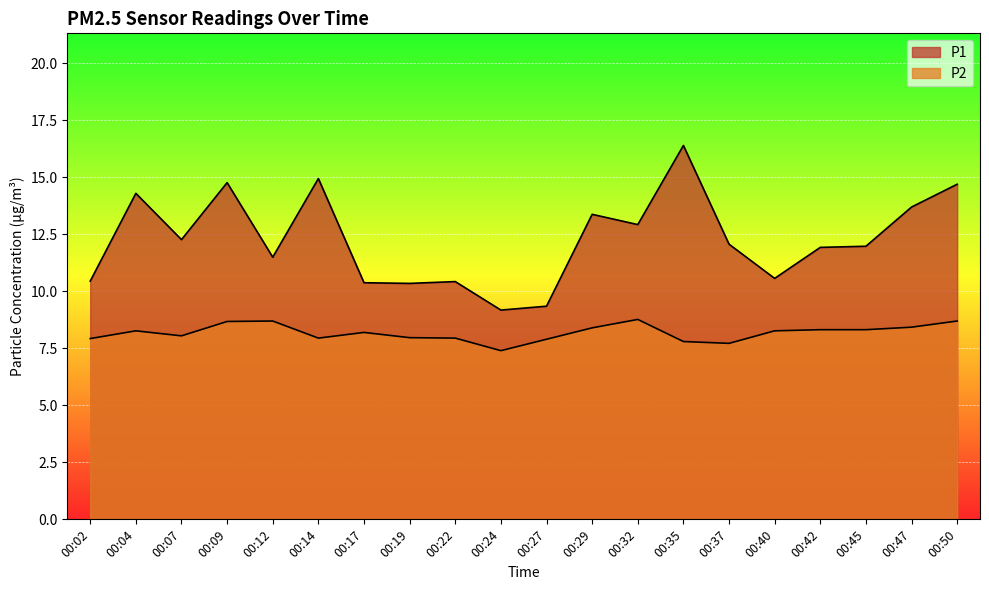

List the series in order of their peak value, lowest first.

P2, P1